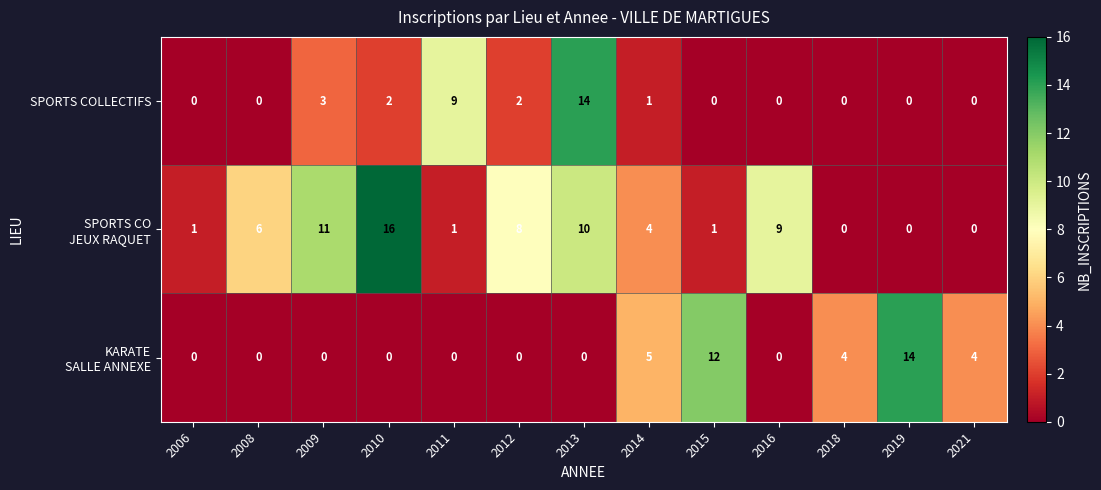

What is the difference between the highest and lowest values at 2013?

14